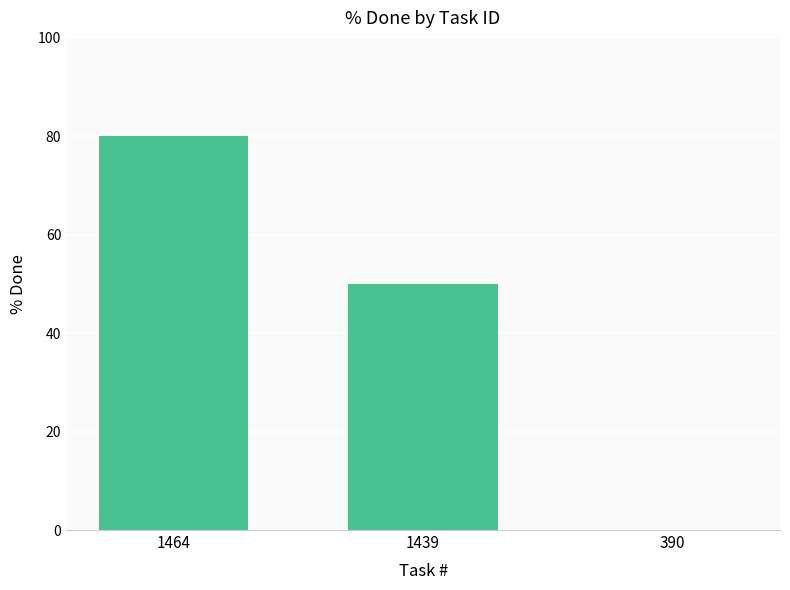

What is the sum of the values at 1439 and 390?

50